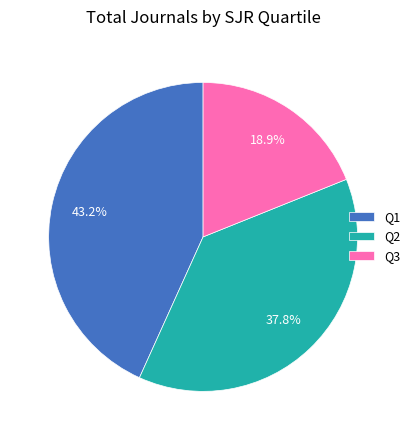

What percentage do Q3 and Q2 together represent?

56.8%